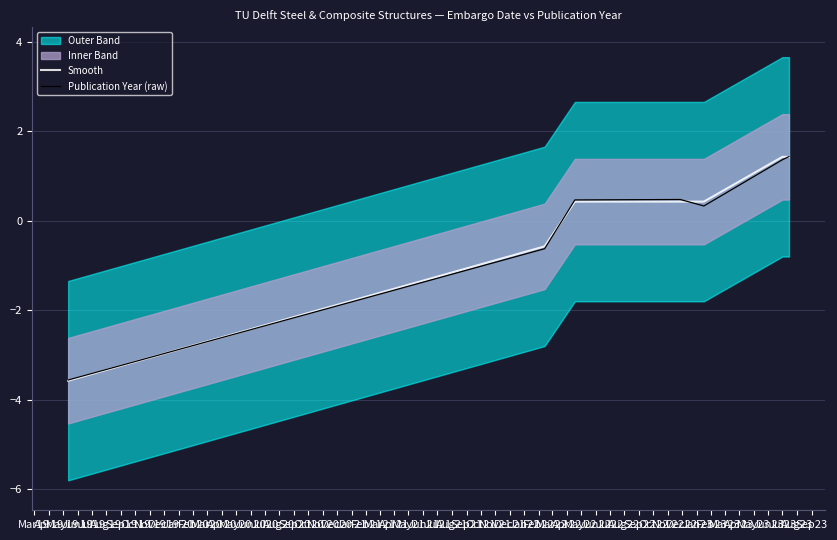

What is the lowest value of the Smooth series?

-3.6